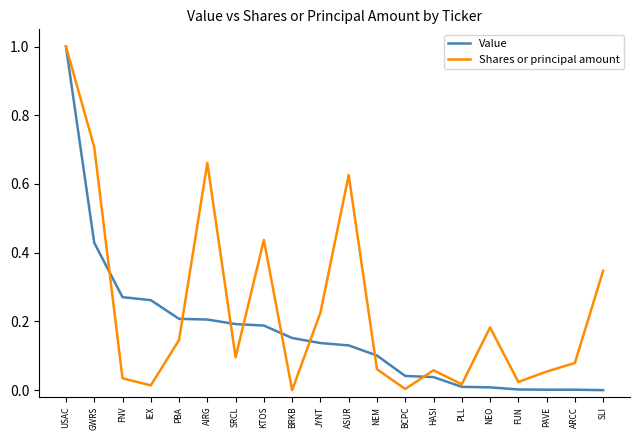

What is the difference between the highest and lowest values at ASUR?

0.5